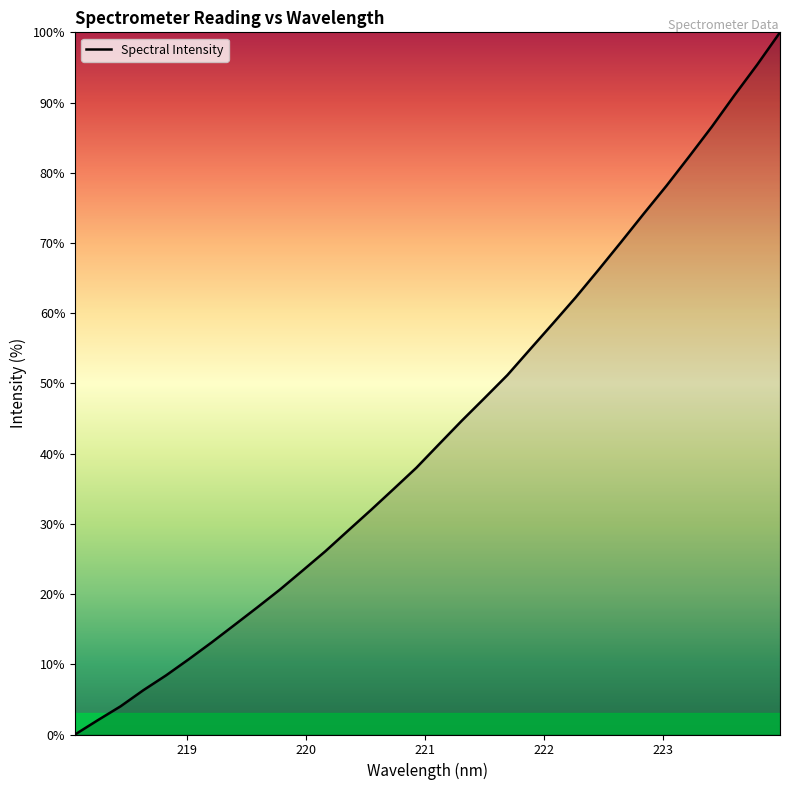

What is the maximum value shown in the chart?

100.0